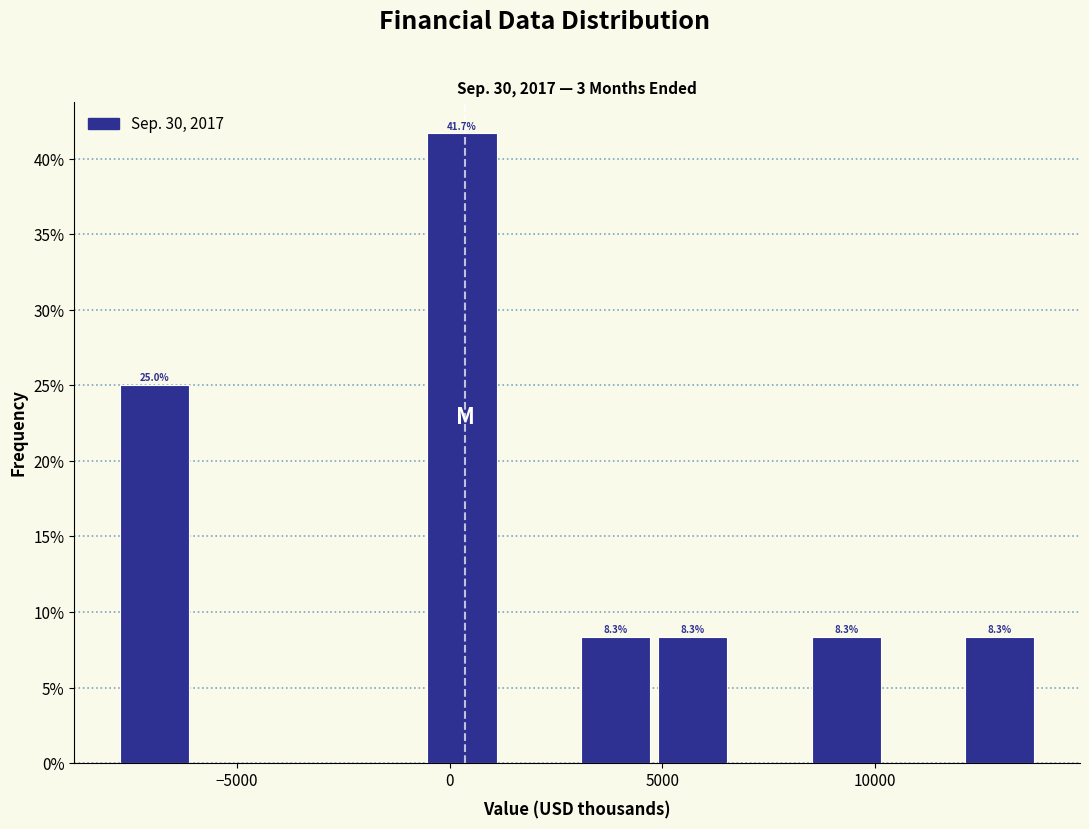

Read against the x-axis, roughly where is the centre of the tallest bar?

500